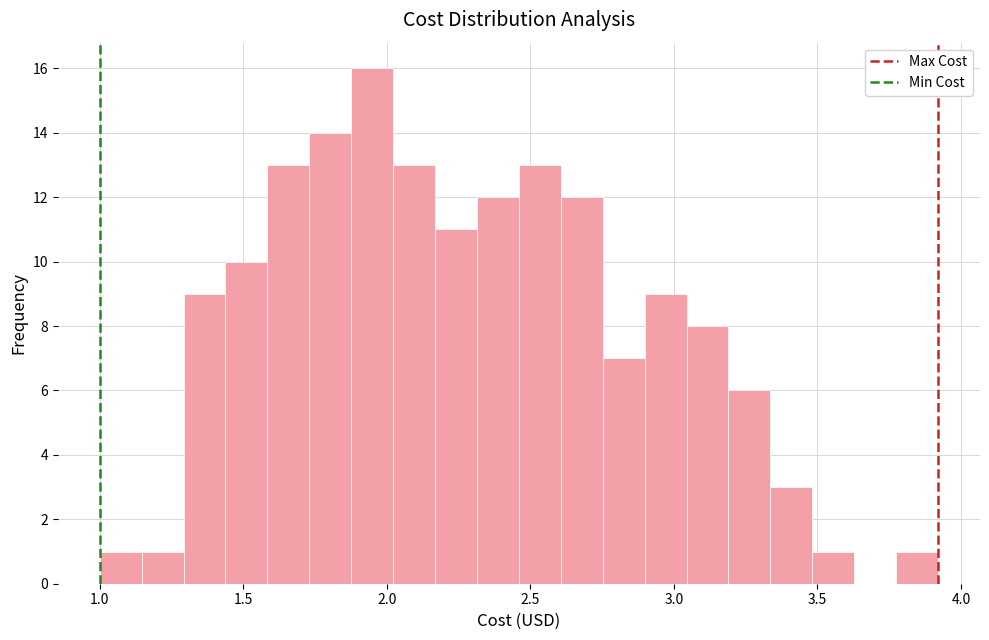

Read against the x-axis, roughly where is the centre of the tallest bar?

1.95